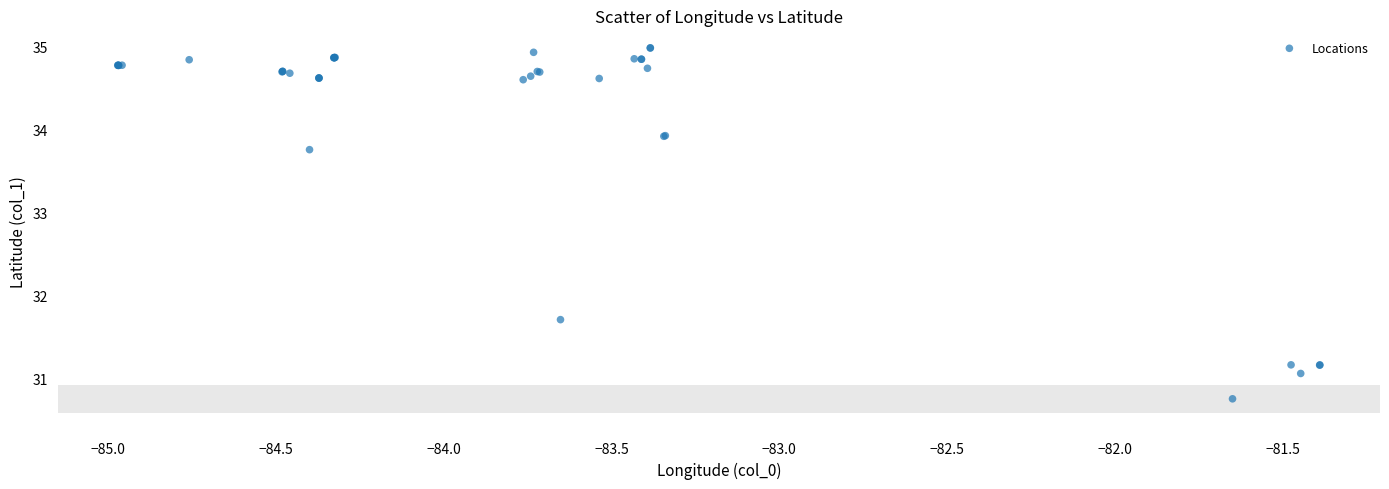

What Y value in the scatter plot is closest to 32?

31.7